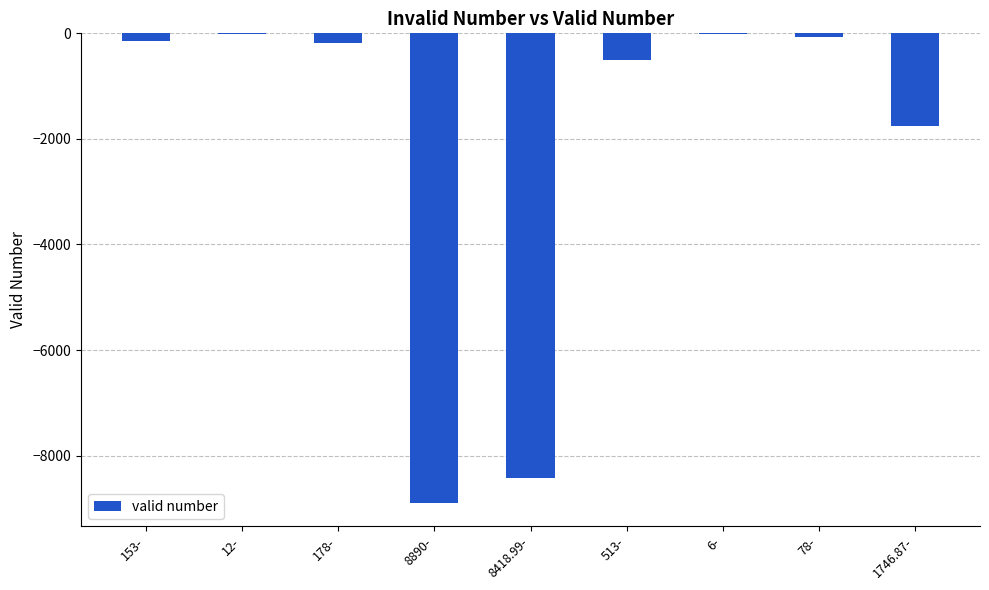

At which label is the value closest to -4448?

1746.87-